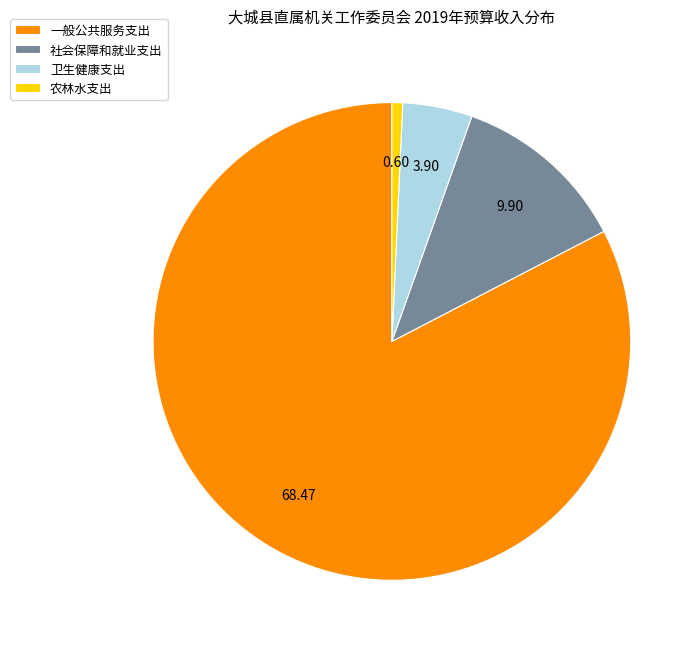

Which slice represents more than half of the pie?

一般公共服务支出